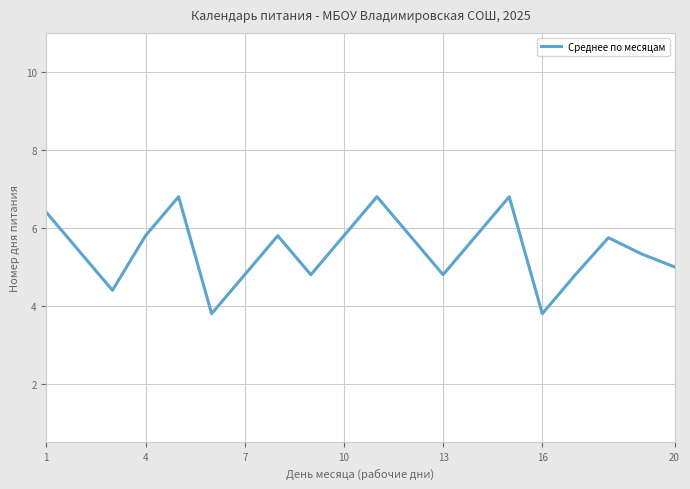

What is the maximum value shown in the chart?

6.8